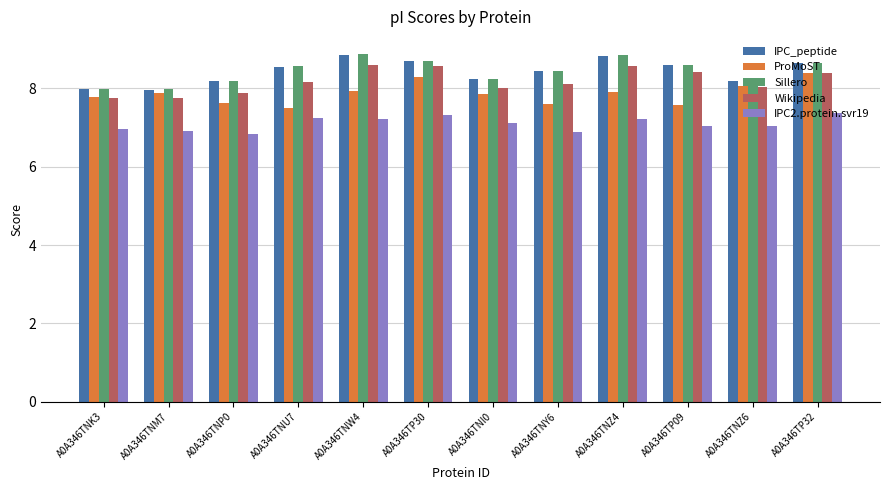

What is the maximum value for IPC2.protein.svr19?

7.4